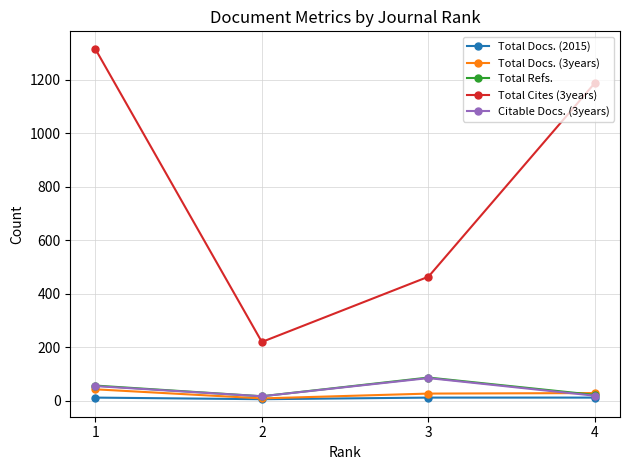

True or false: Total Refs. has more than 1 points higher than both neighbors.

False